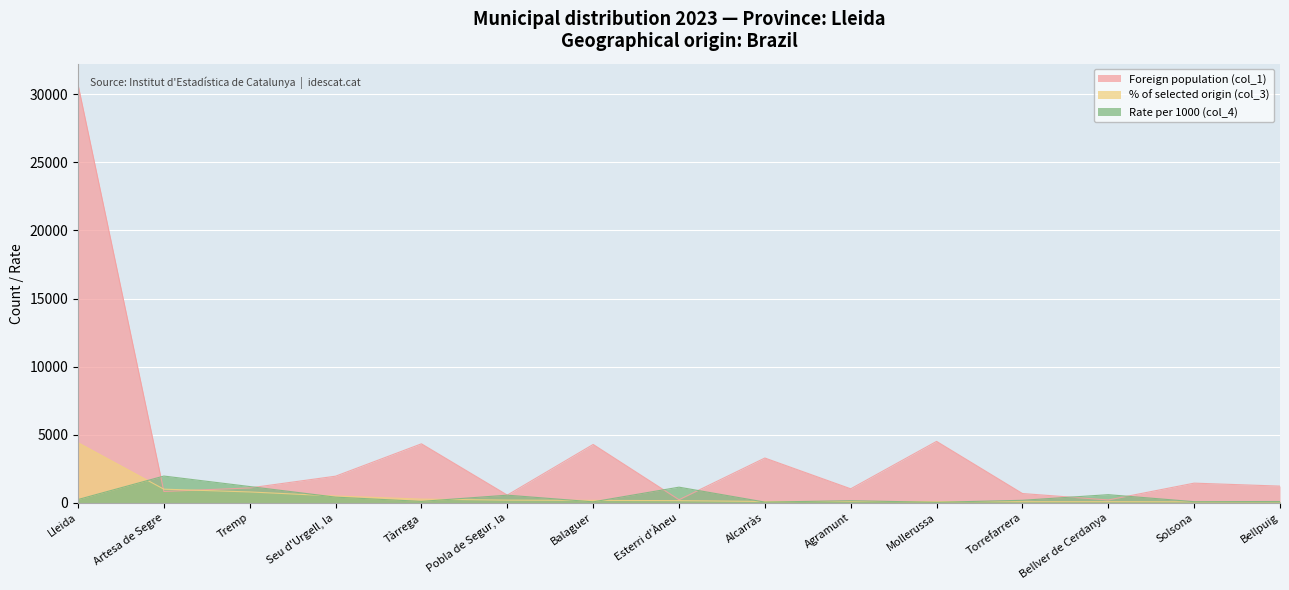

Which series has the largest total across all categories?

Foreign population (col_1)